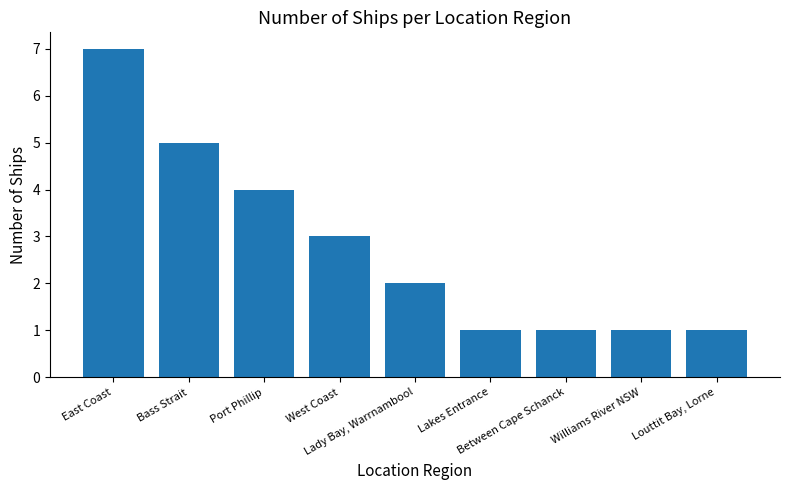

What is the sum of the values at East Coast and Louttit Bay, Lorne?

8